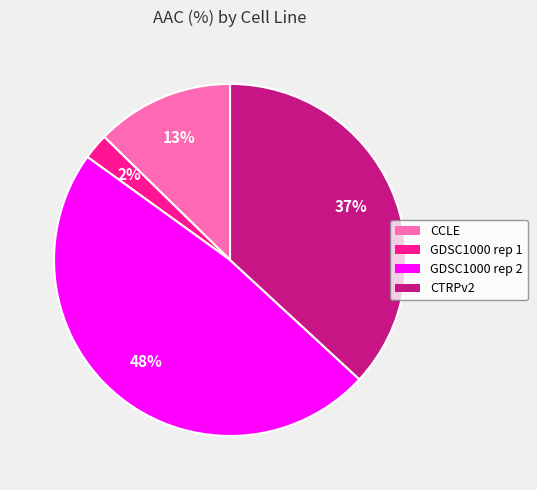

Which category has the smallest portion of the pie?

GDSC1000 rep 1